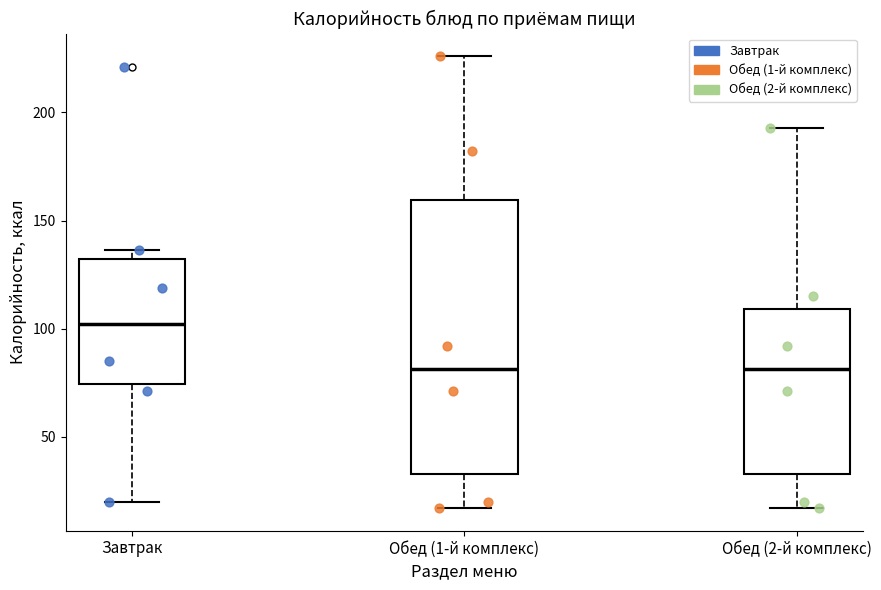

Reading left to right, transcribe this box plot: for each box, give where its median line is, the range the box spans, and where its two whiskers end, as read against the y-axis. The values are not printed on the chart, so give them approximately, as read against the axis.

Завтрак: median 100, box 75 to 130, whiskers 20 to 135
Обед (1-й комплекс): median 80, box 35 to 160, whiskers 15 to 225
Обед (2-й комплекс): median 80, box 35 to 110, whiskers 15 to 195